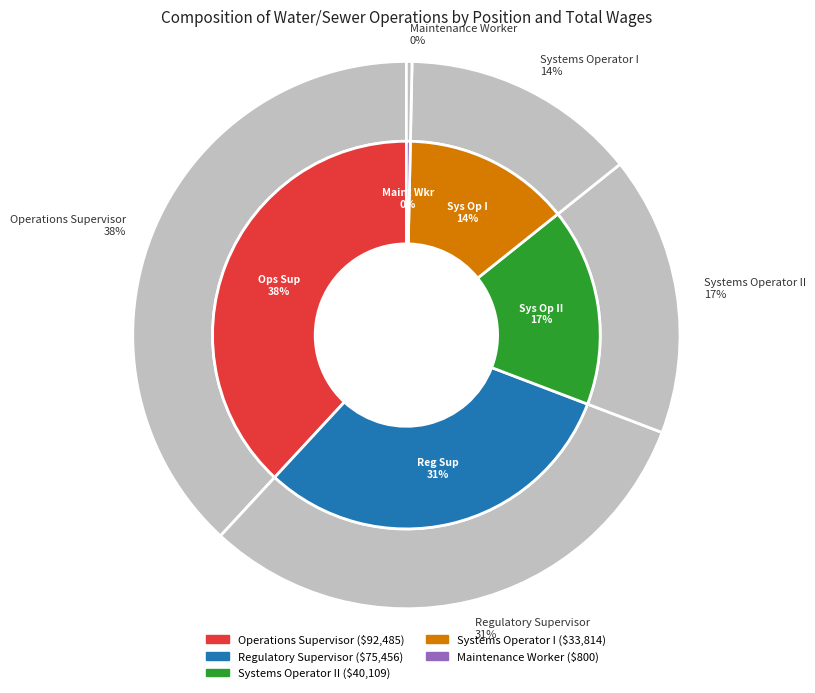

True or false: Systems Operator I accounts for 14% of the total.

True